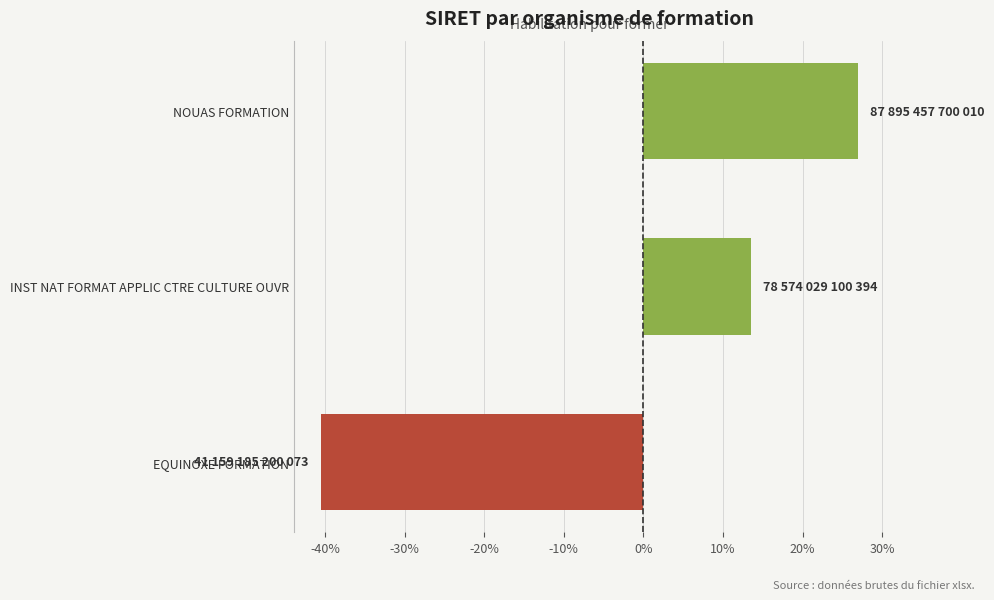

Where is the data nearest to the value -6?

INST NAT FORMAT APPLIC CTRE CULTURE OUVR